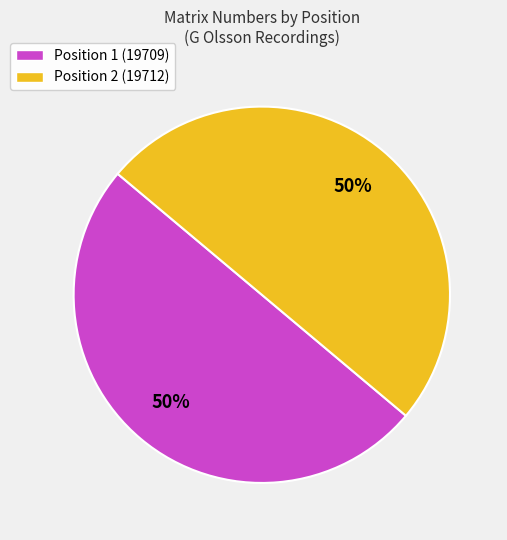

Do Position 2 (19712) and Position 1 (19709) together represent more than half of the pie?

Yes